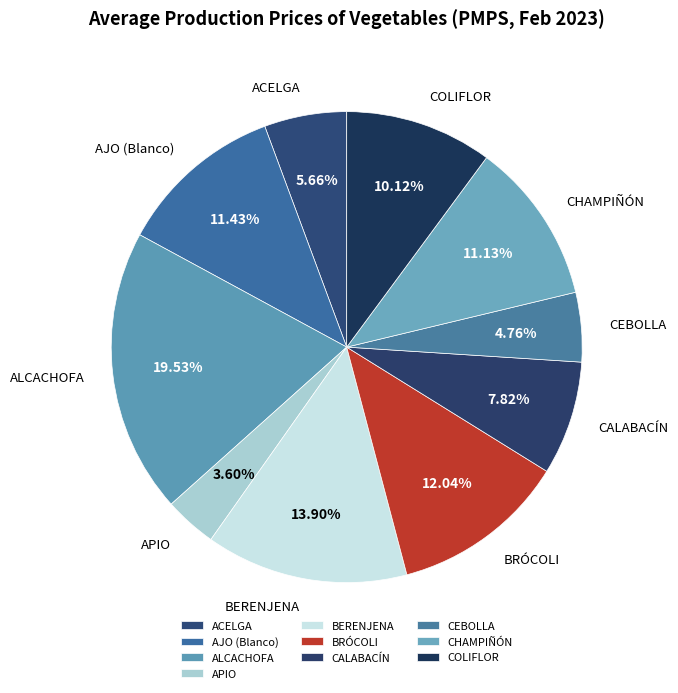

To the nearest percent, what portion does ALCACHOFA represent?

20%